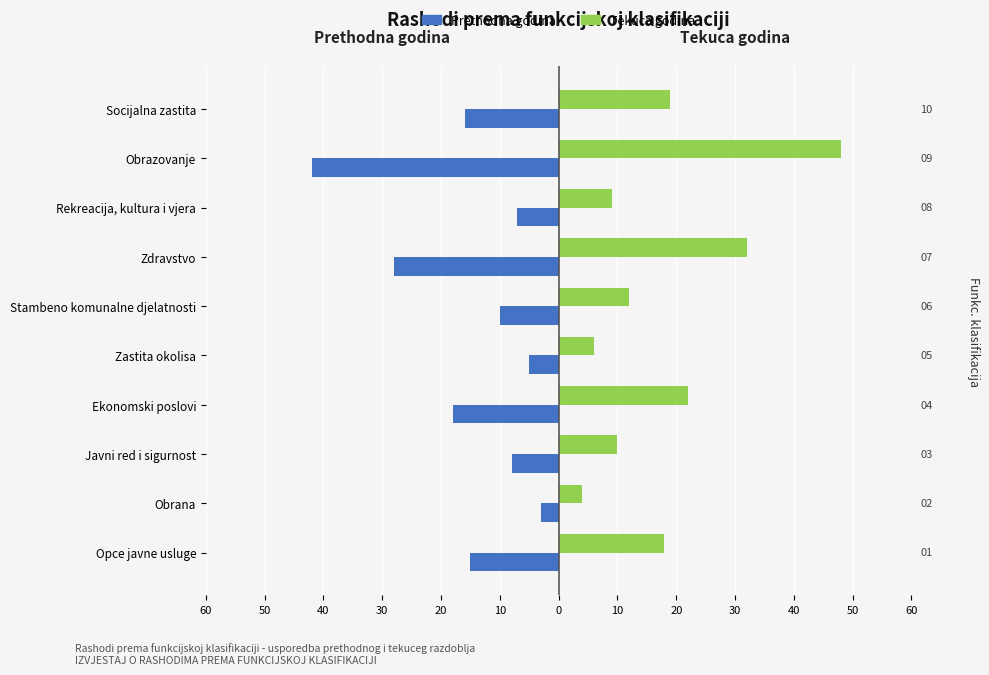

The value of Prethodna godina at Zastita okolisa is -5. True or false?

True